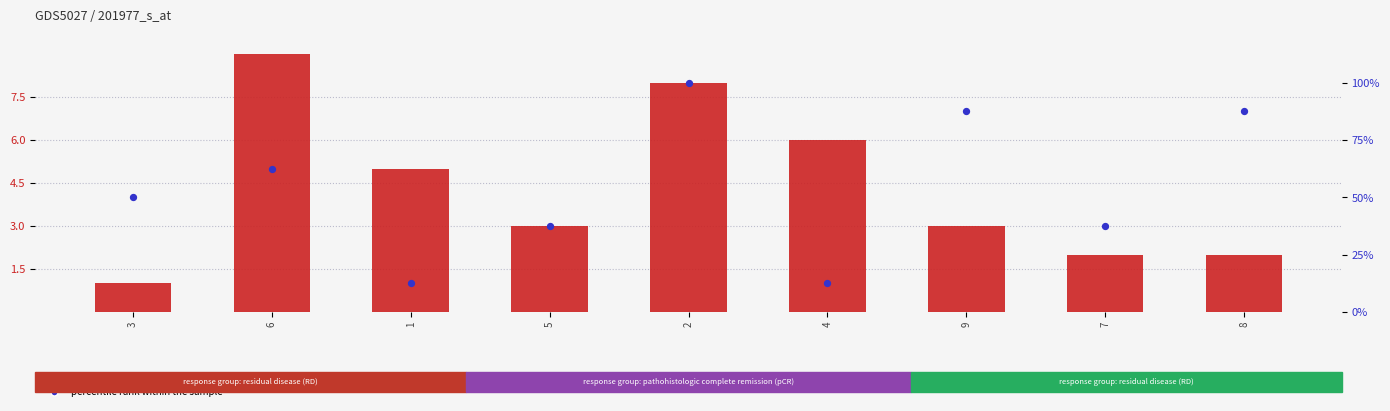

Is the value of percentile rank within the sample at 2 greater than the value of transformed count at 5?

Yes